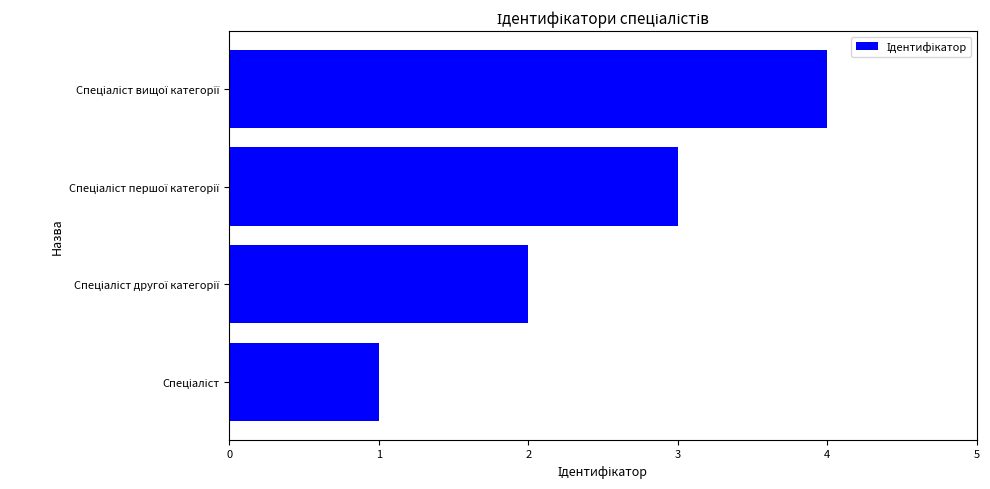

How many values are between 2 and 4?

3